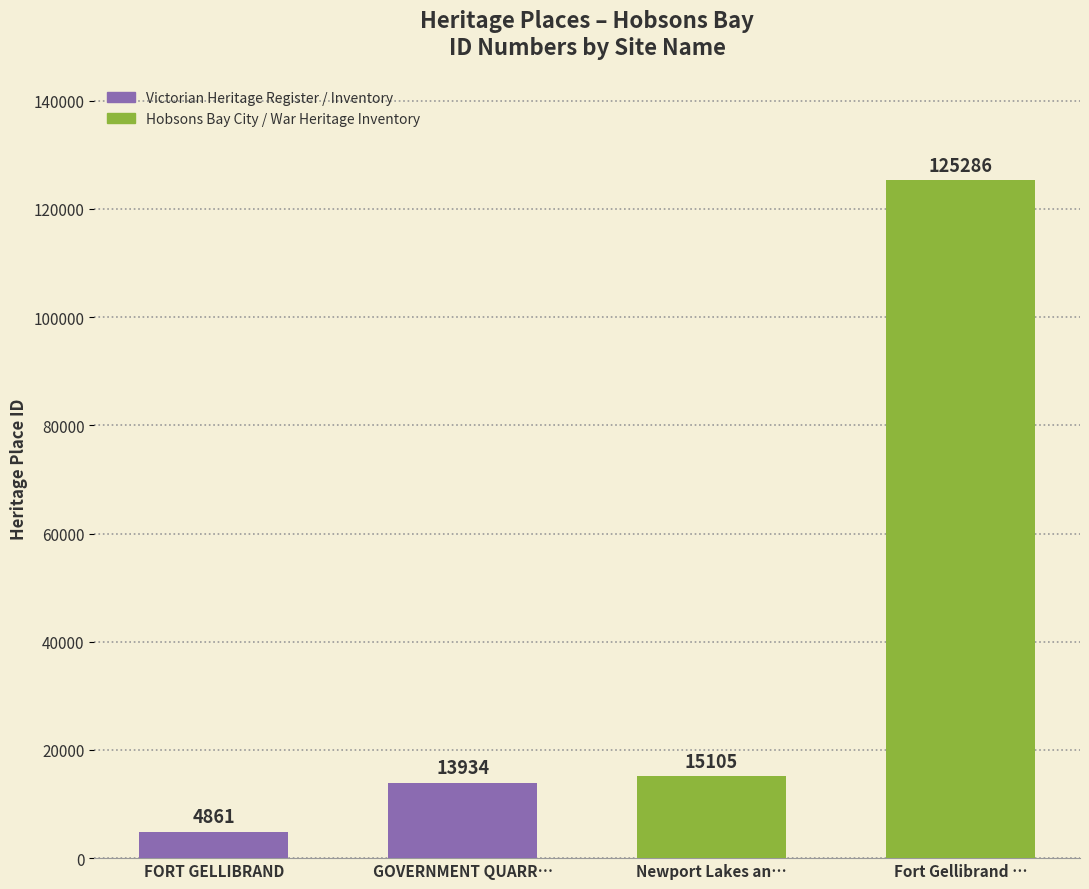

What is the change in value from FORT GELLIBRAND to Newport Lakes an…?

+10244